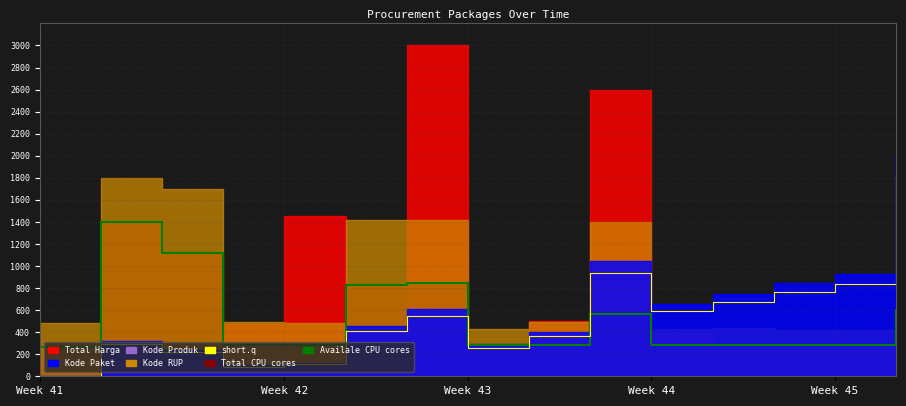

What is the label of the 15th point from the right?

Week 41